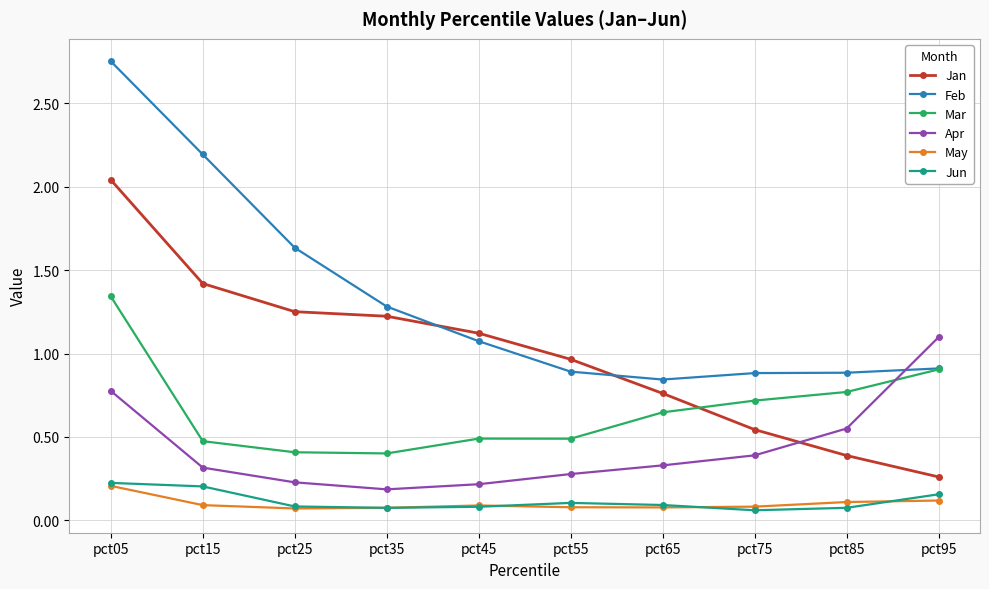

True or false: Jun has a value of 0.3 at pct15.

False